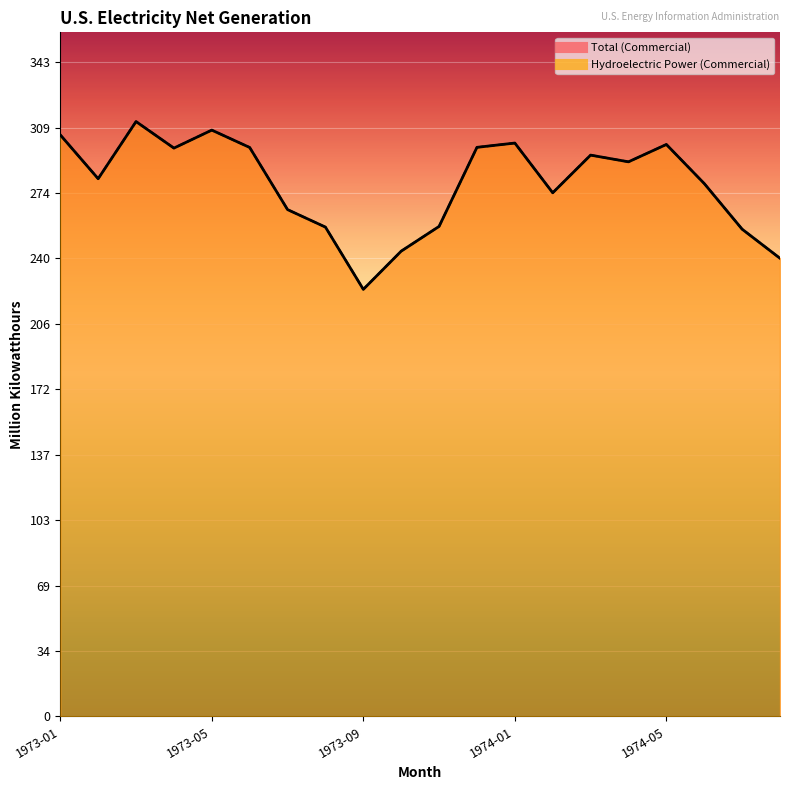

What position from the left is 1973-06?

6